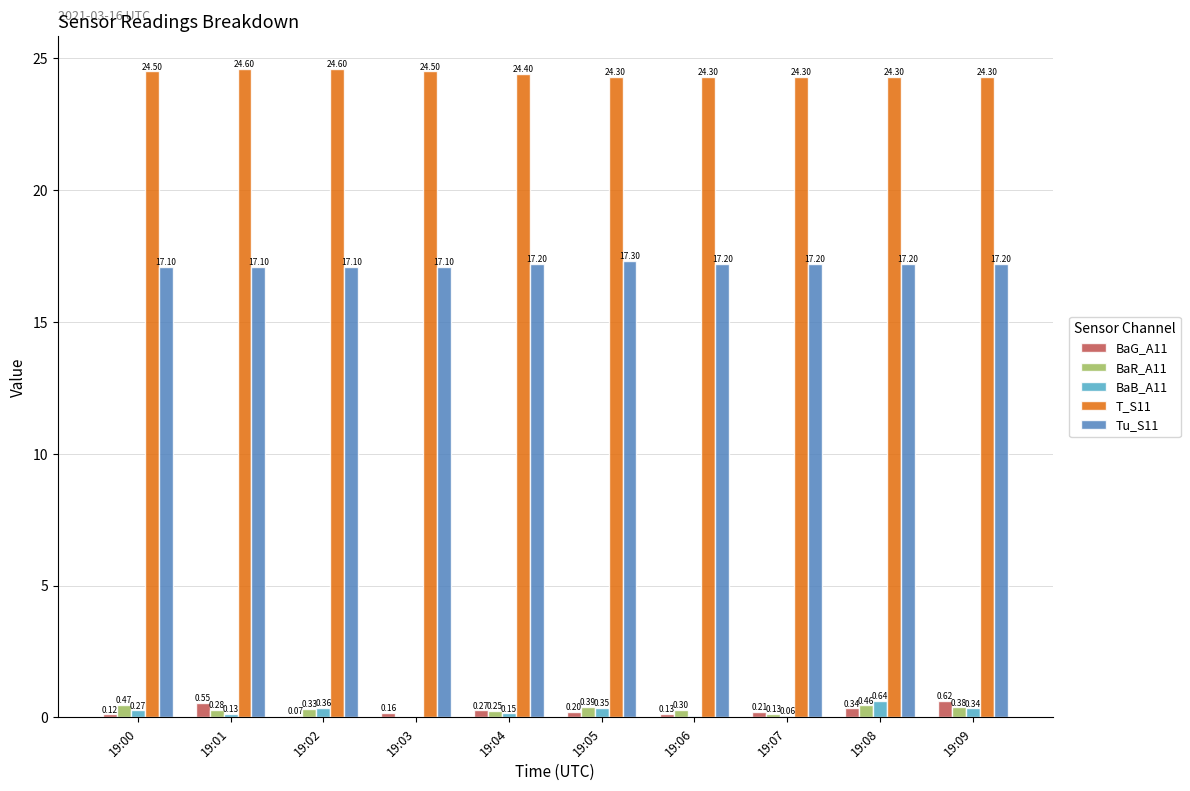

True or false: T_S11 has a value of 24.3 at 19:07.

True